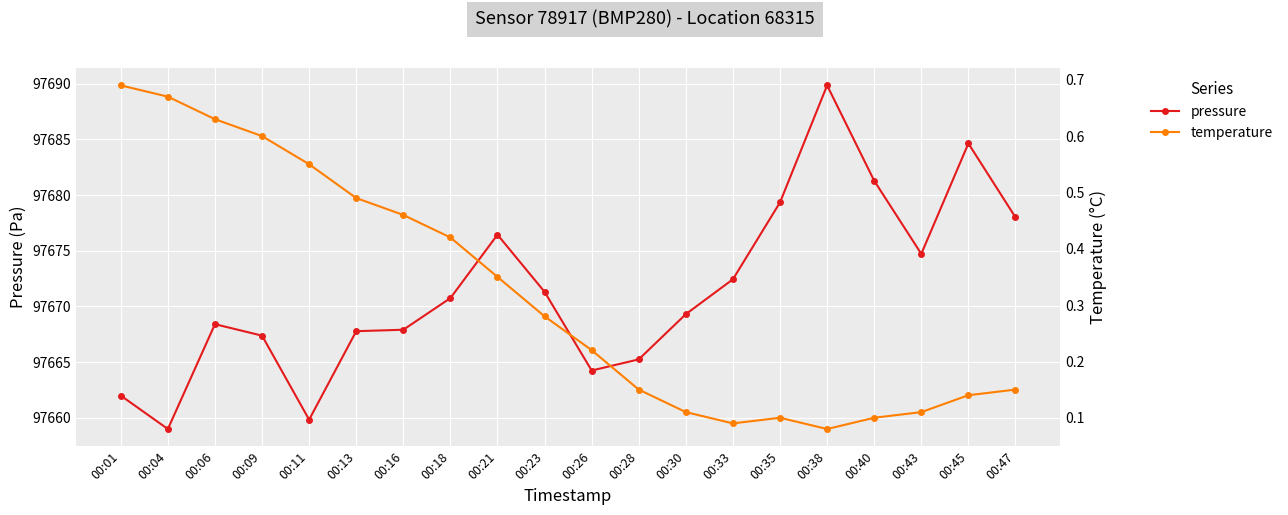

Which series has the largest range (max minus min)?

pressure